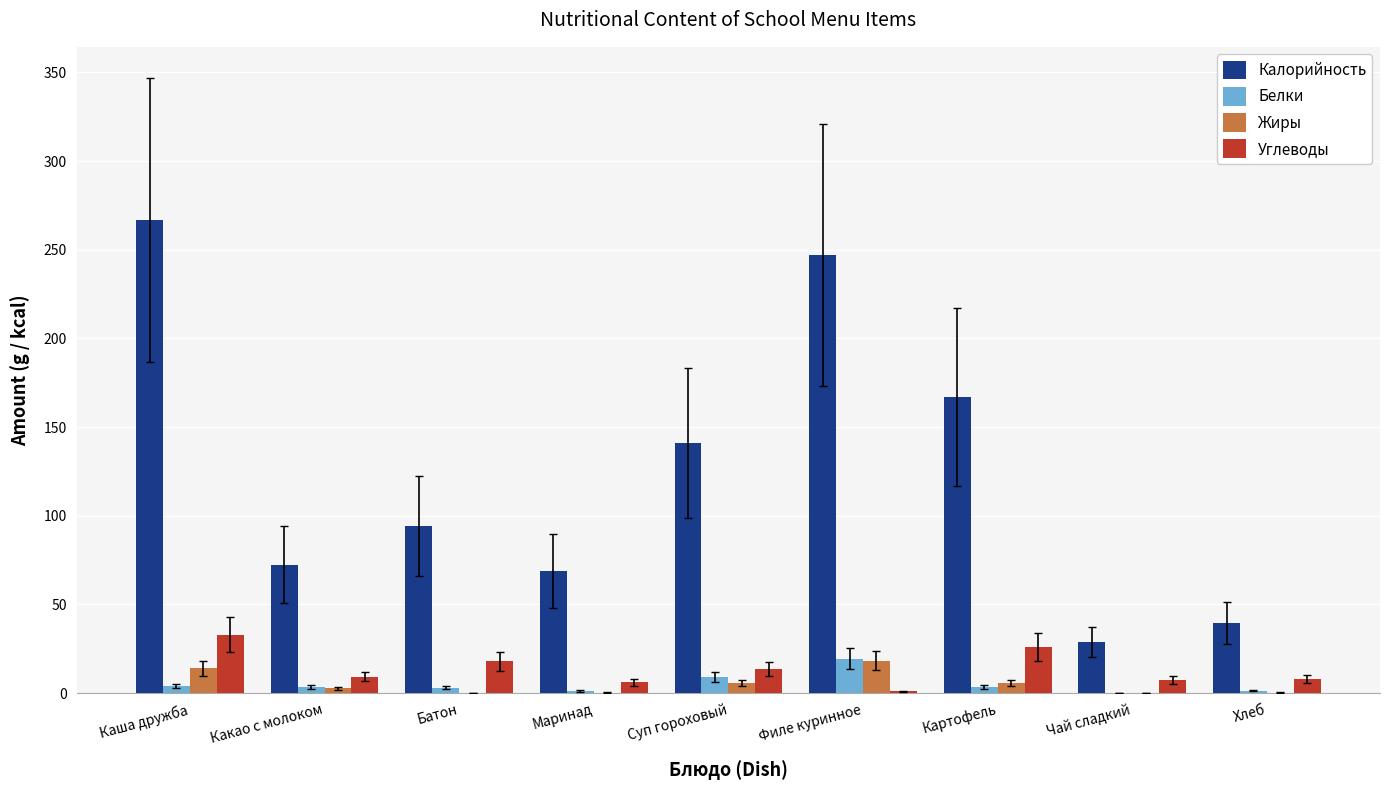

What is the difference between the Жиры values at Маринад and Картофель?

5.4